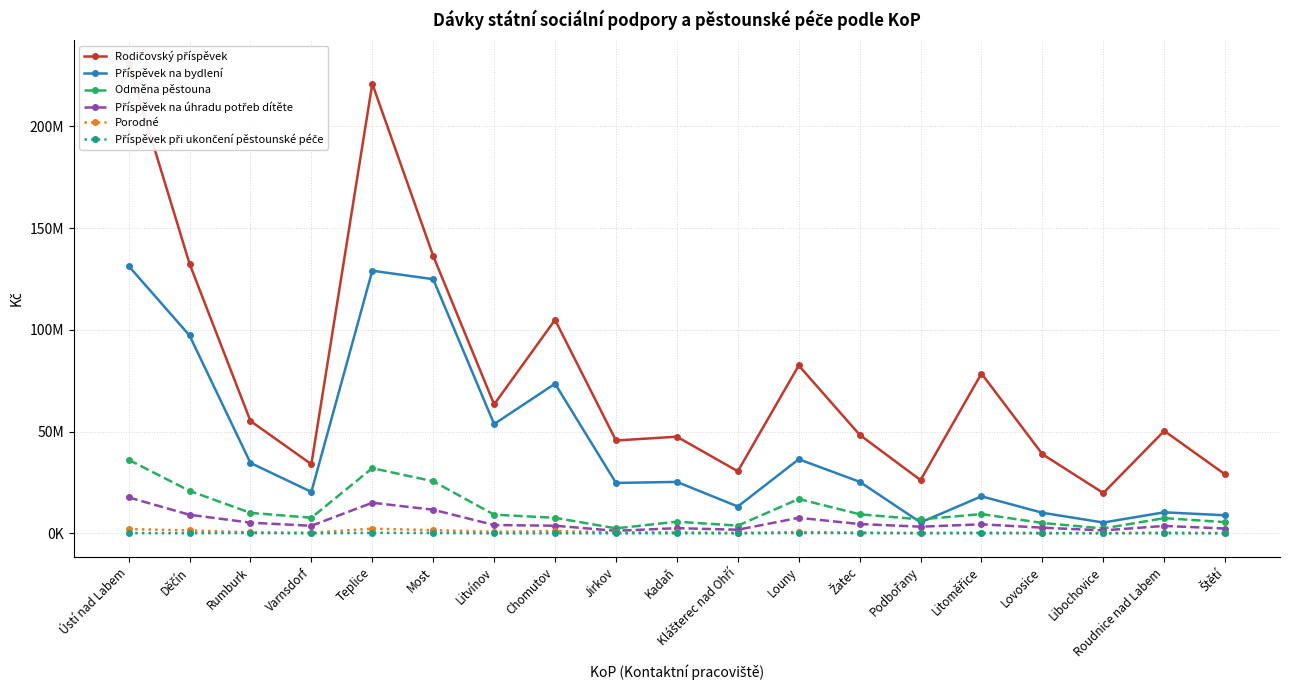

True or false: Příspěvek na bydlení and Příspěvek při ukončení pěstounské péče intersect in this chart.

False